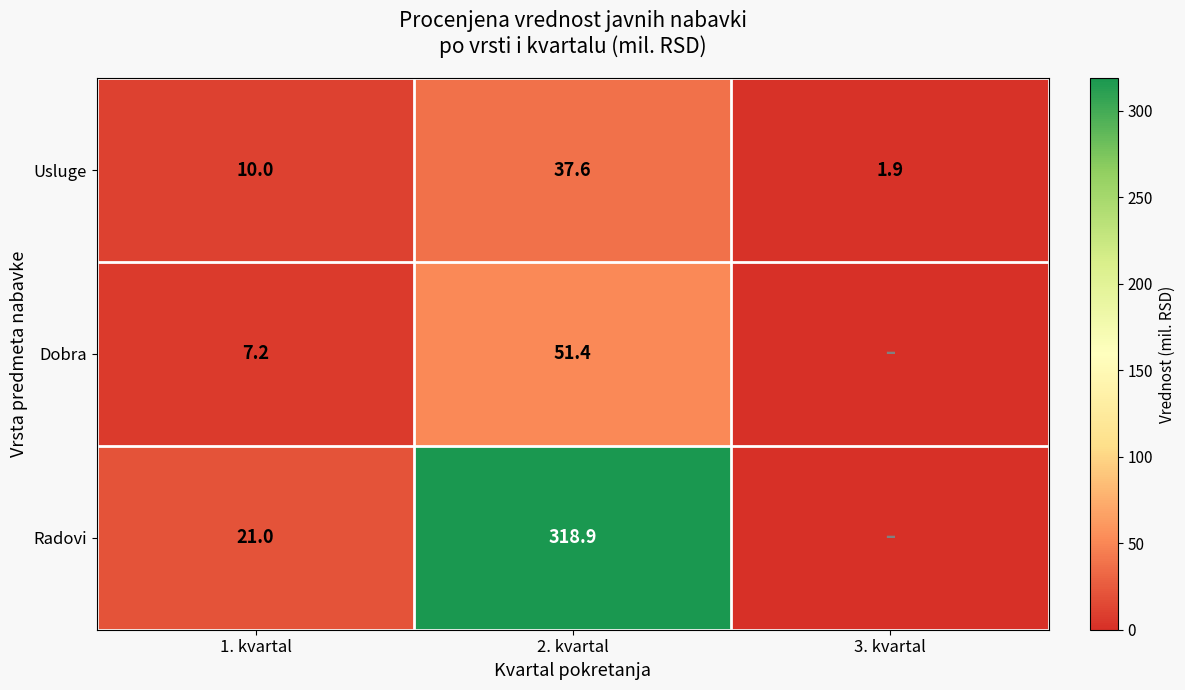

How many distinct data groups are displayed?

3